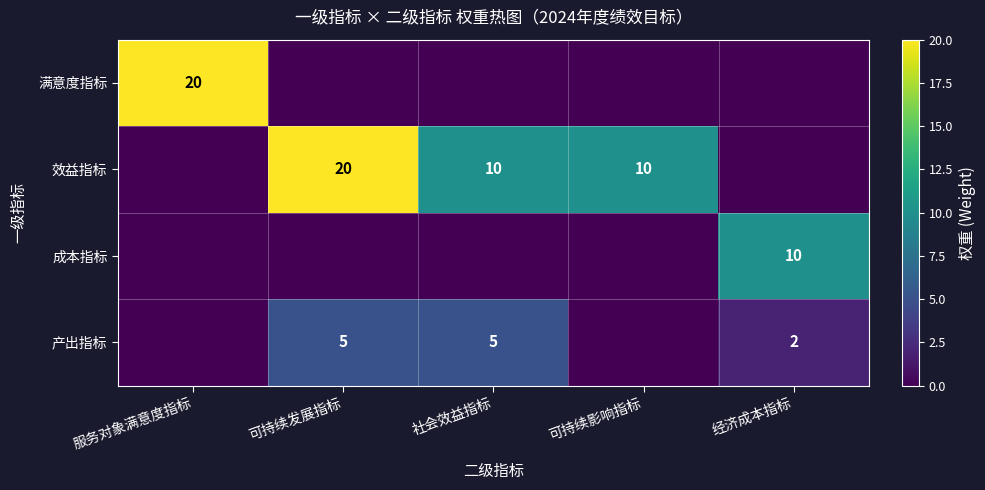

Is the value of 满意度指标 at 服务对象满意度指标 greater than the value of 产出指标 at 可持续发展指标?

Yes